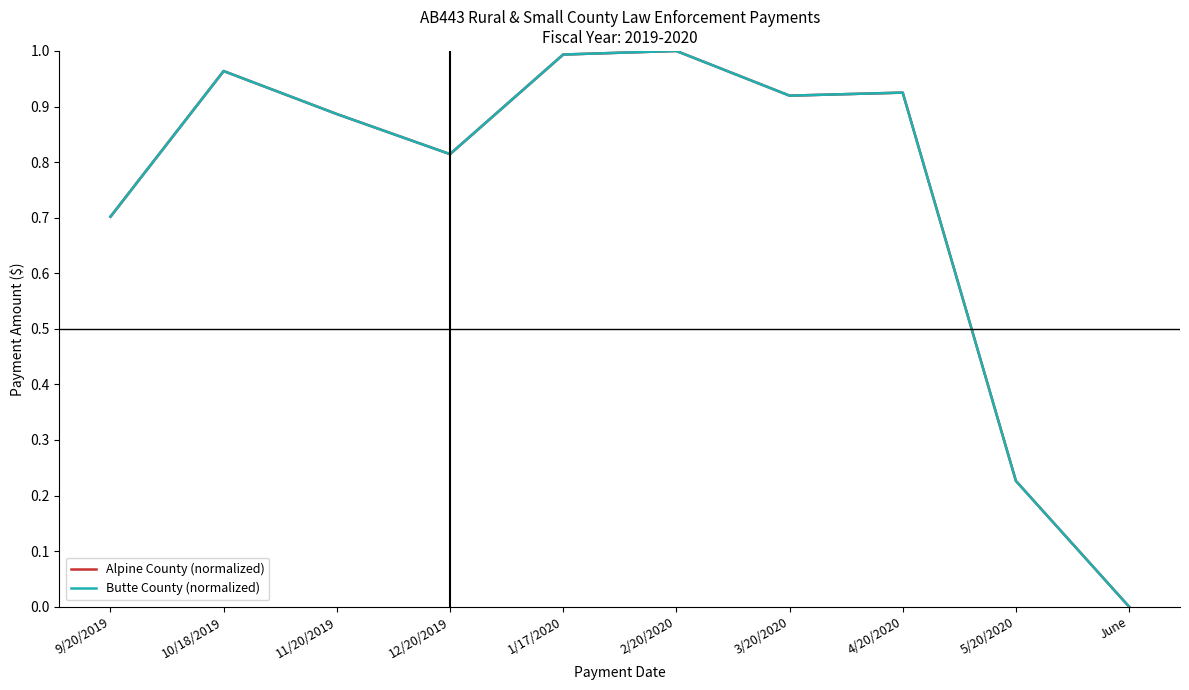

Which series ends up on top after the final intersection of Alpine County (normalized) and Butte County (normalized)?

Alpine County (normalized)